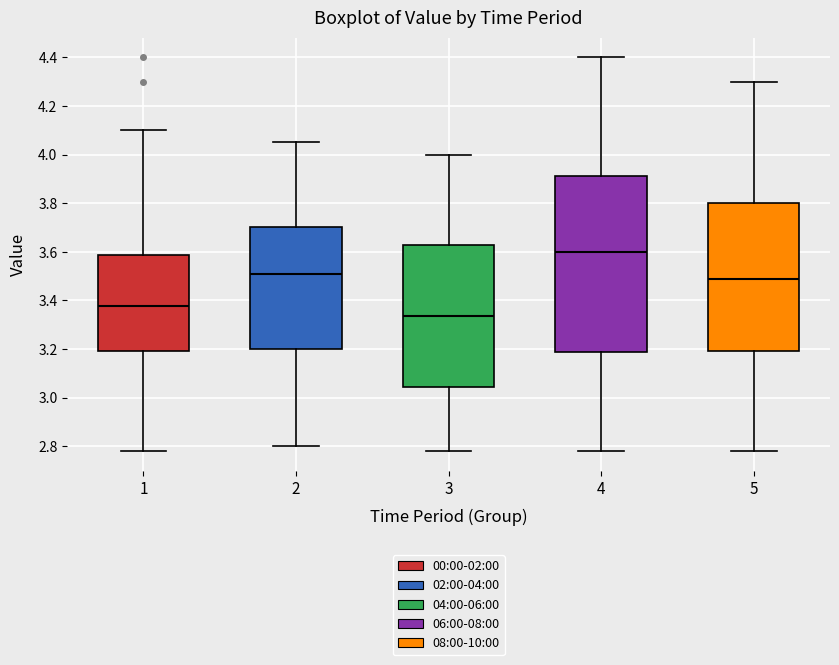

Reading left to right, transcribe this box plot: for each box, give where its median line is, the range the box spans, and where its two whiskers end, as read against the y-axis. The values are not printed on the chart, so give them approximately, as read against the axis.

1: median 3.38, box 3.20 to 3.58, whiskers 2.78 to 4.10
2: median 3.52, box 3.20 to 3.70, whiskers 2.80 to 4.06
3: median 3.34, box 3.04 to 3.62, whiskers 2.78 to 4.00
4: median 3.60, box 3.18 to 3.92, whiskers 2.78 to 4.40
5: median 3.50, box 3.20 to 3.80, whiskers 2.78 to 4.30